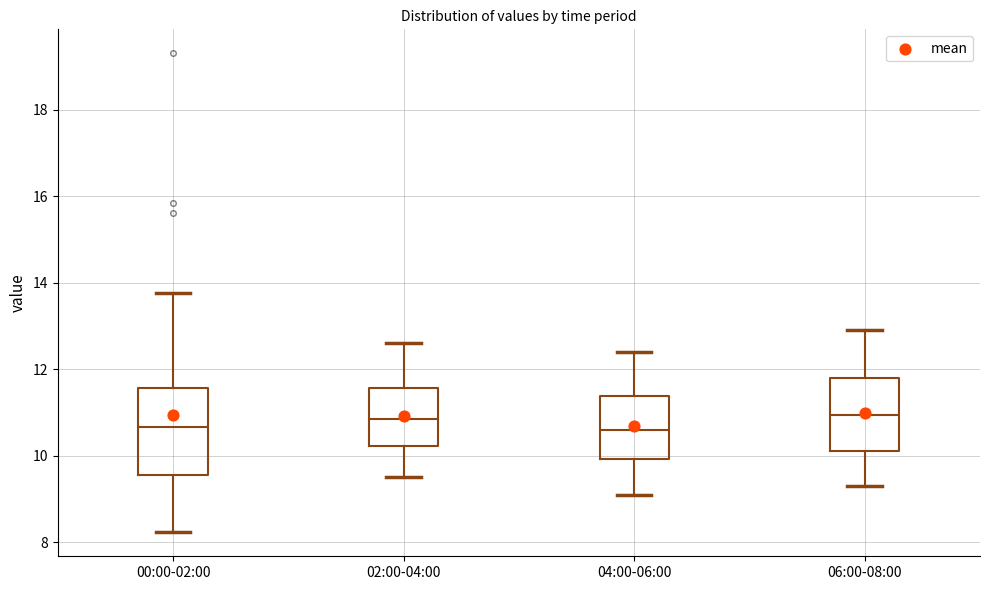

Where does the lower whisker of the box for 00:00-02:00 end on the y-axis? The values are not printed on the chart, so give them approximately, as read against the axis.

8.2